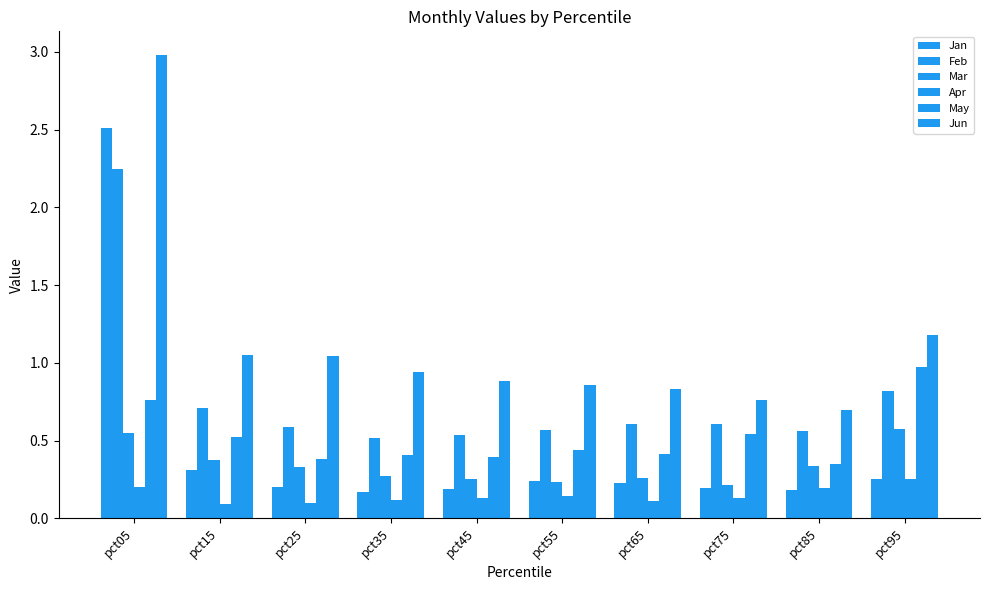

How many distinct data groups are displayed?

6